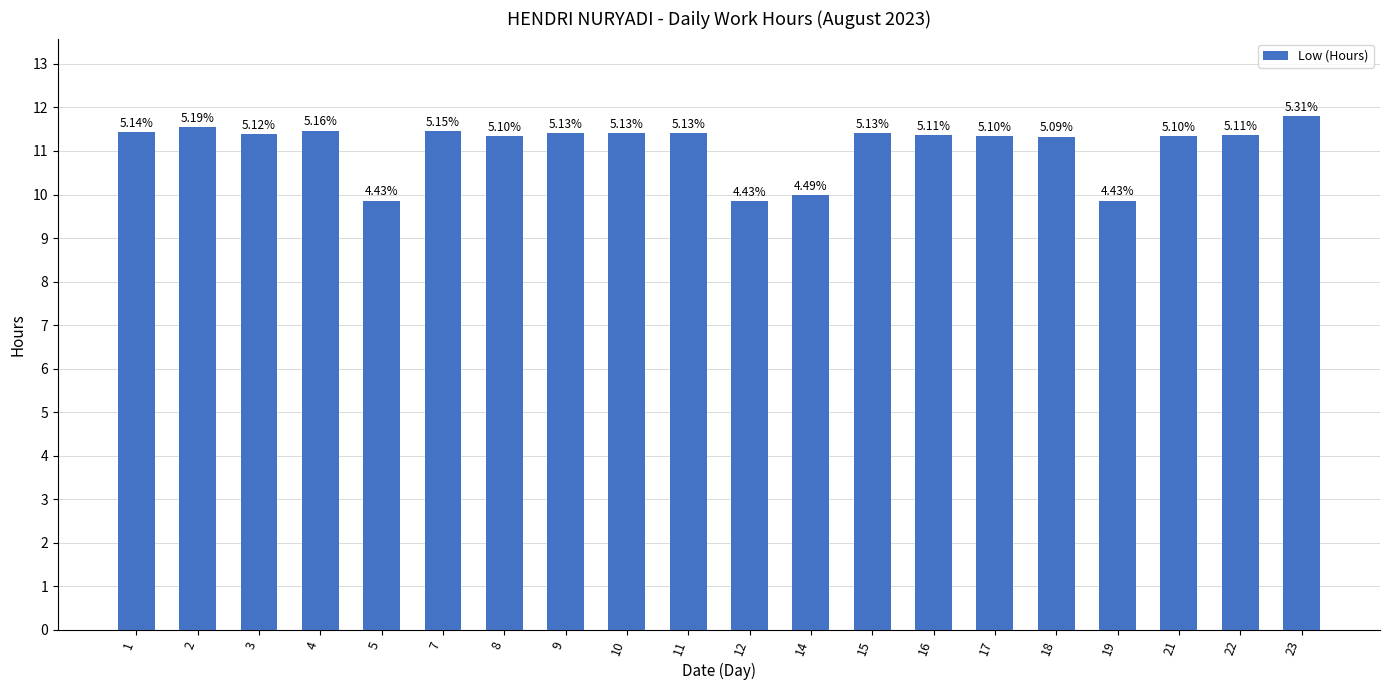

List the labels in order of value, smallest first.

12, 5, 19, 14, 18, 17, 8, 21, 16, 22, 3, 10, 9, 11, 15, 1, 7, 4, 2, 23